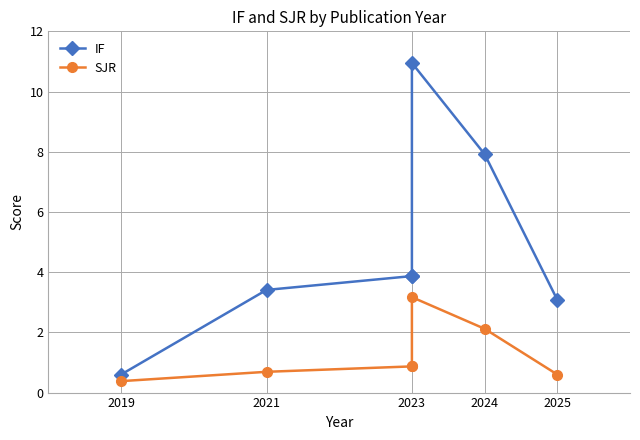

Does the chart have visible grid lines?

Yes